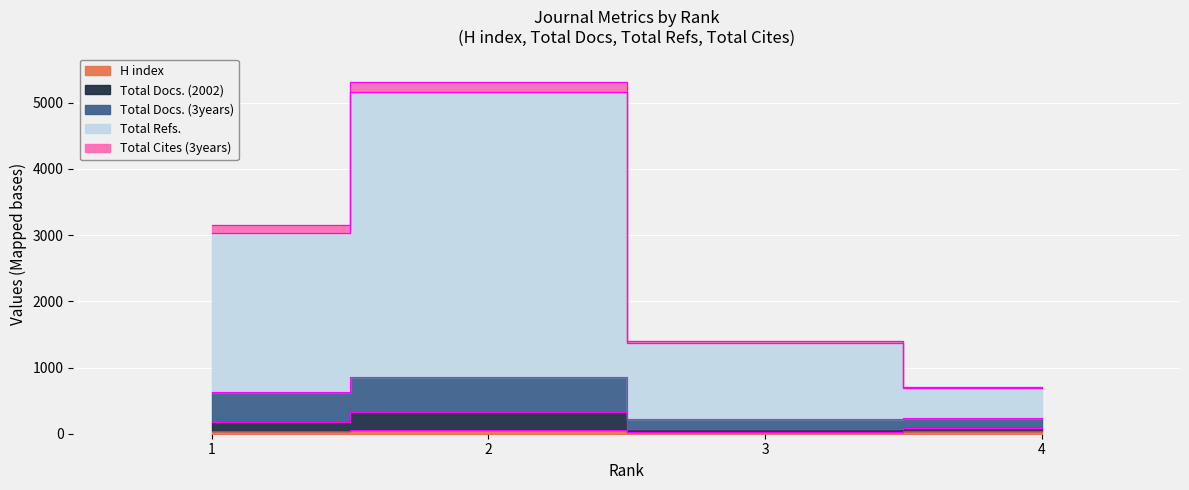

What is the sum of all Total Docs. (2002) values?

678